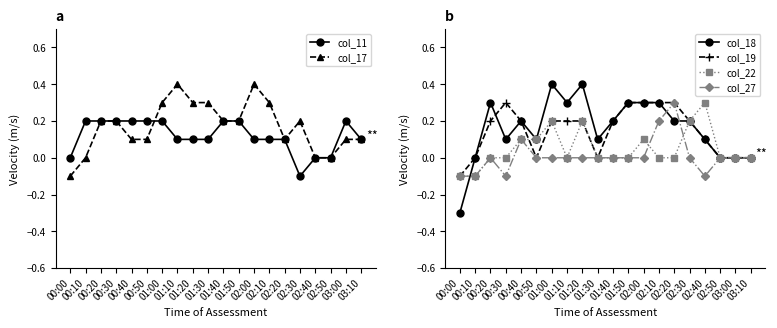

Reading left to right, transcribe all the data shown in this chart.

col_11: 0.0	0.2	0.2	0.2	0.2	0.2	0.2	0.1	0.1	0.1	0.2	0.2	0.1	0.1	0.1	-0.1	0.0	0.0	0.2	0.1
col_17: -0.1	0.0	0.2	0.2	0.1	0.1	0.3	0.4	0.3	0.3	0.2	0.2	0.4	0.3	0.1	0.2	0.0	0.0	0.1	0.1
col_18: -0.3	-0.0	0.3	0.1	0.2	0.1	0.4	0.3	0.4	0.1	0.2	0.3	0.3	0.3	0.2	0.2	0.1	0.0	0.0	0.0
col_19: -0.1	-0.0	0.2	0.3	0.2	0.0	0.2	0.2	0.2	0.0	0.2	0.3	0.3	0.3	0.3	0.2	0.1	0.0	0.0	0.0
col_22: -0.1	-0.1	0.0	0.0	0.1	0.1	0.2	0.0	0.2	0.0	0.0	0.0	0.1	0.0	0.0	0.2	0.3	0.0	0.0	-0.0
col_27: -0.1	-0.1	0.0	-0.1	0.1	0.0	0.0	0.0	0.0	0.0	0.0	0.0	0.0	0.2	0.3	0.0	-0.1	0.0	0.0	0.0